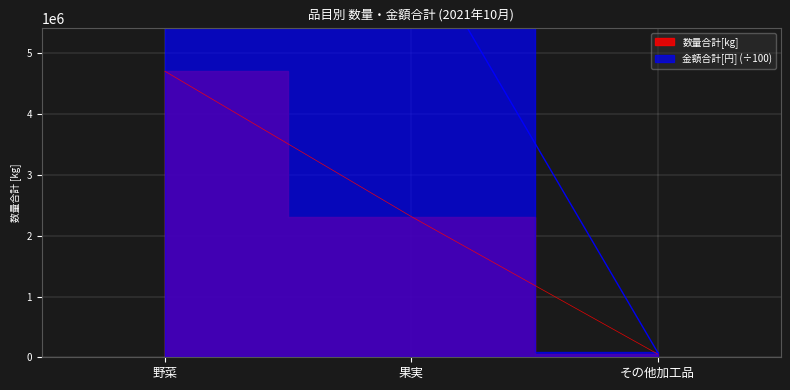

True or false: 金額合計[円] has a value of 8183784.9 at 野菜.

True